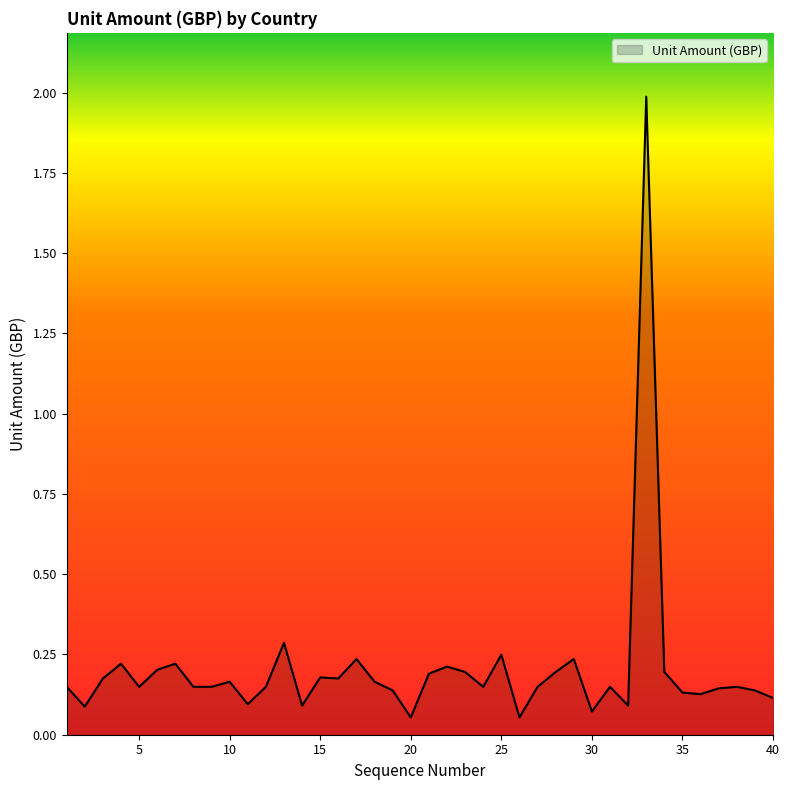

What is the maximum value shown in the chart?

2.0